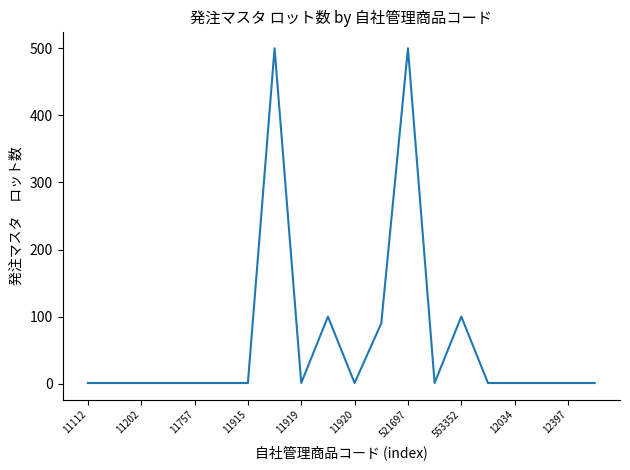

How many lines are shown in the chart?

1